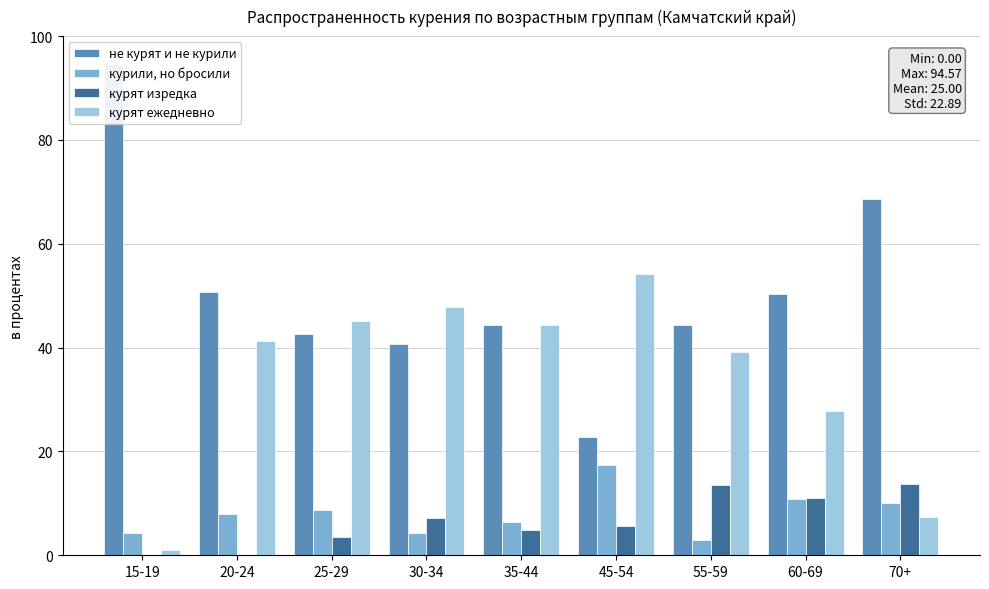

How many bars are there in total?

36